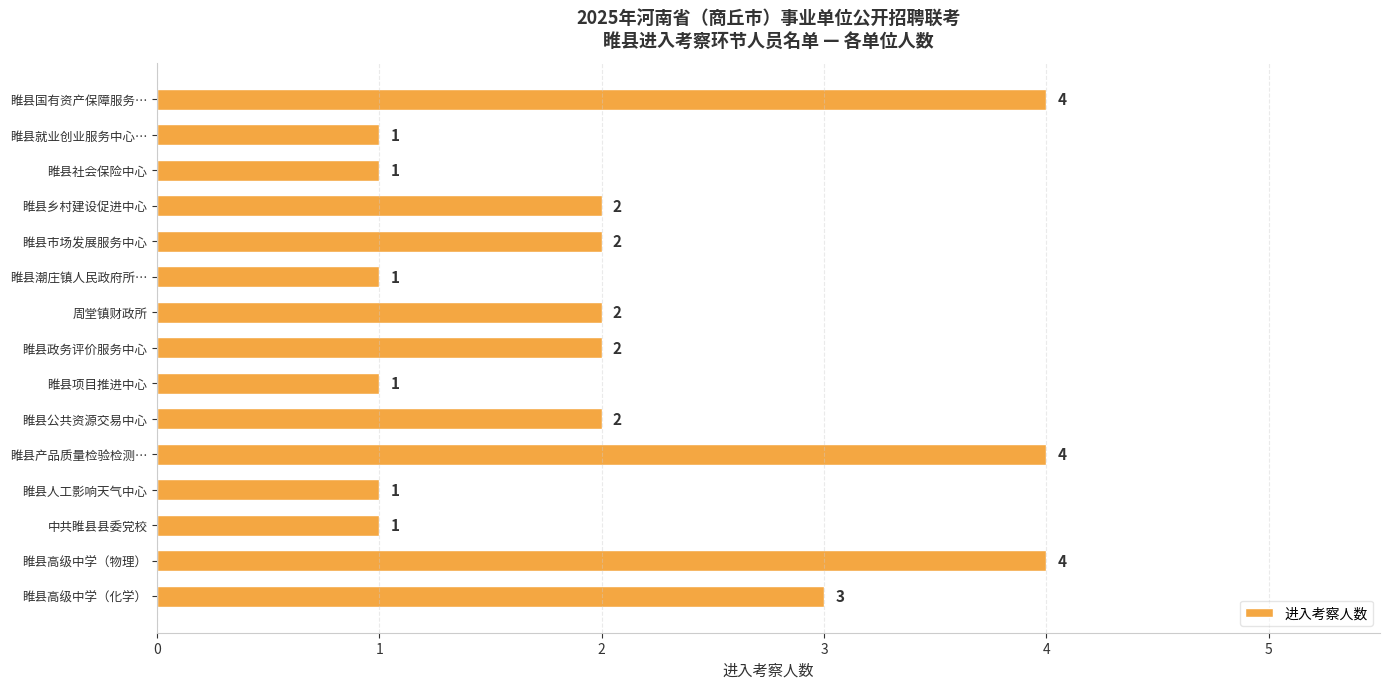

The chart shows a value of 7 at 睢县高级中学（物理）. True or false?

False